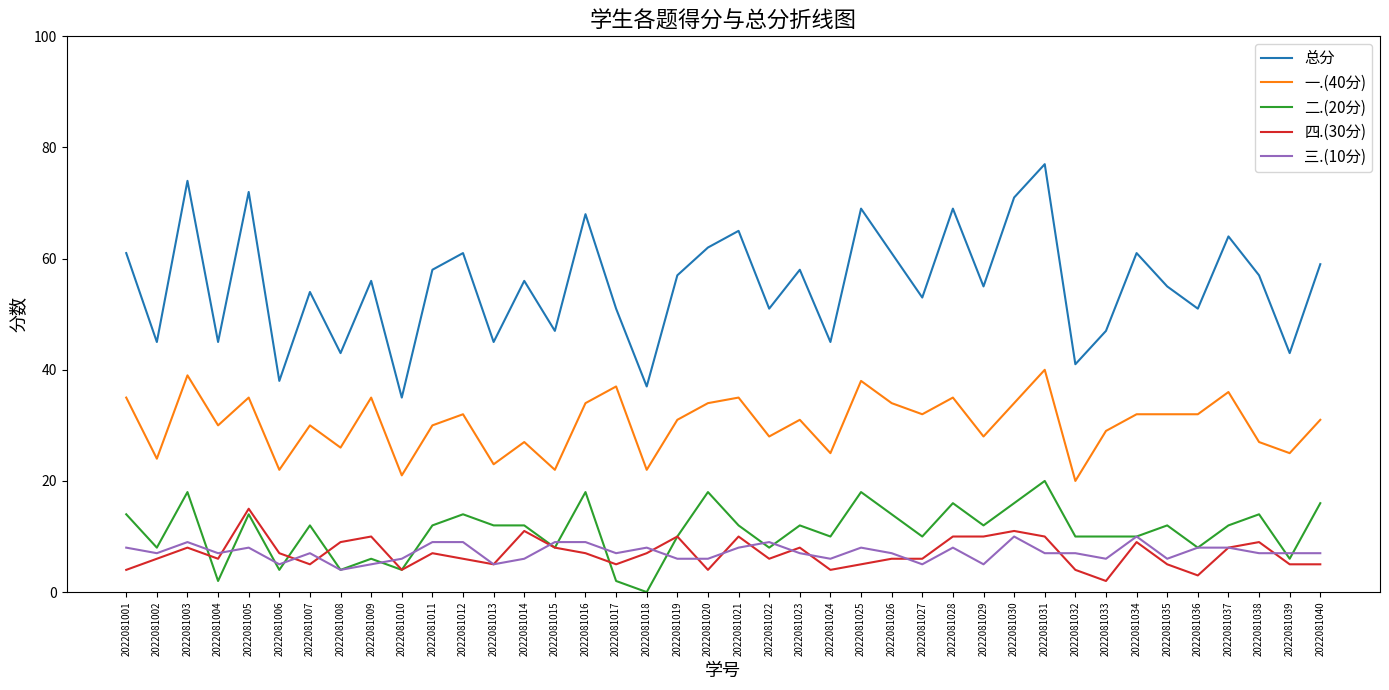

What is the total value across all series at 2022081003?

148